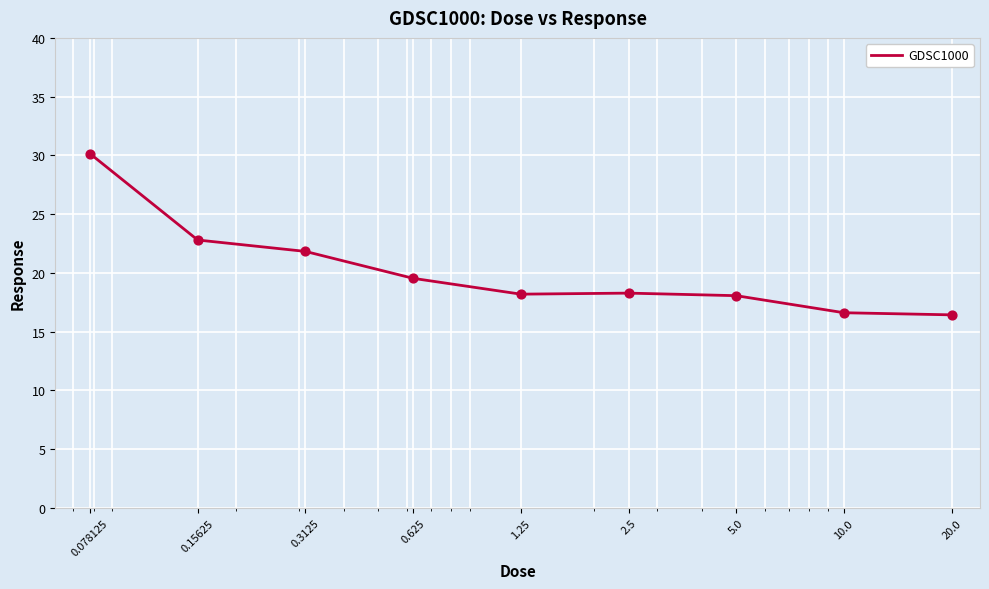

What is the difference between the maximum and minimum values?

13.7